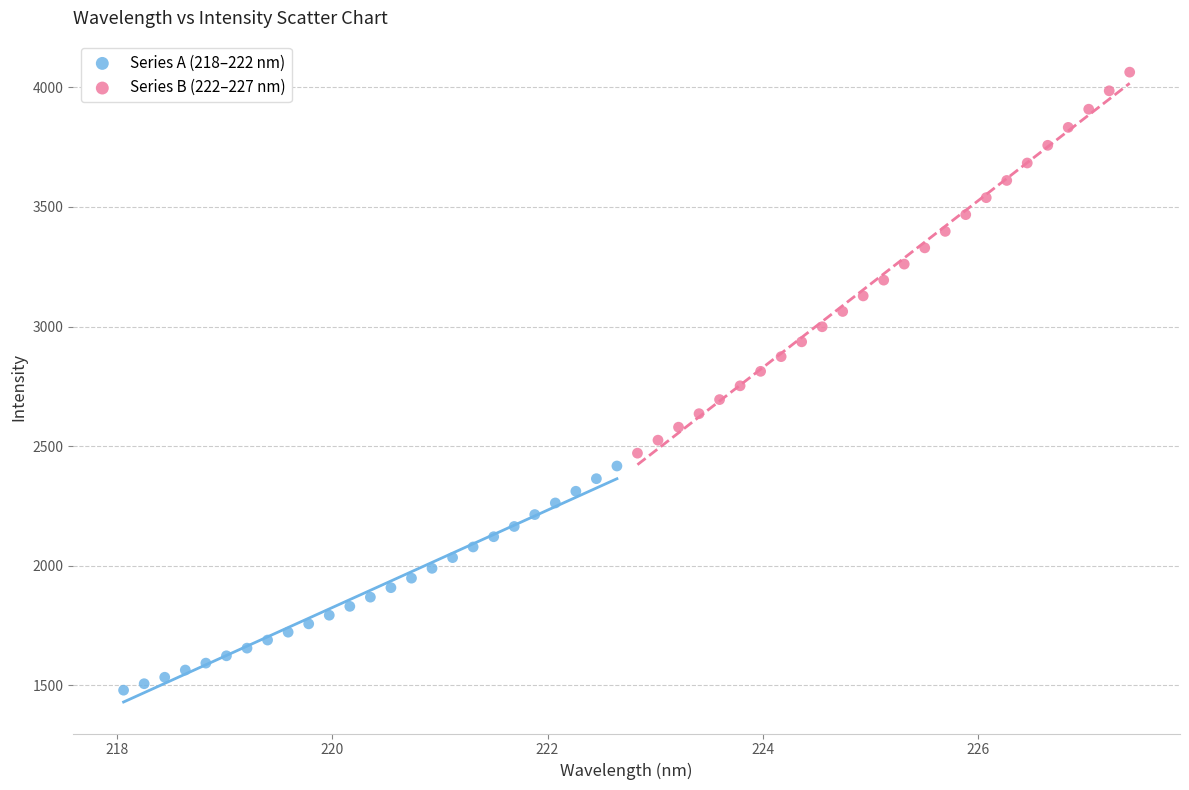

Which series contains the highest Y value?

Series B (222–227 nm)